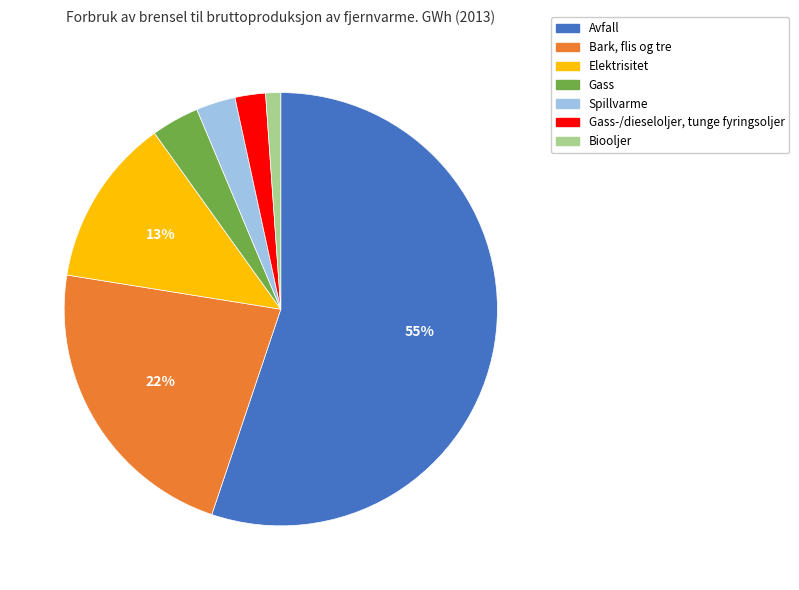

To the nearest percent, what is the difference between the largest and smallest slice percentages?

54%